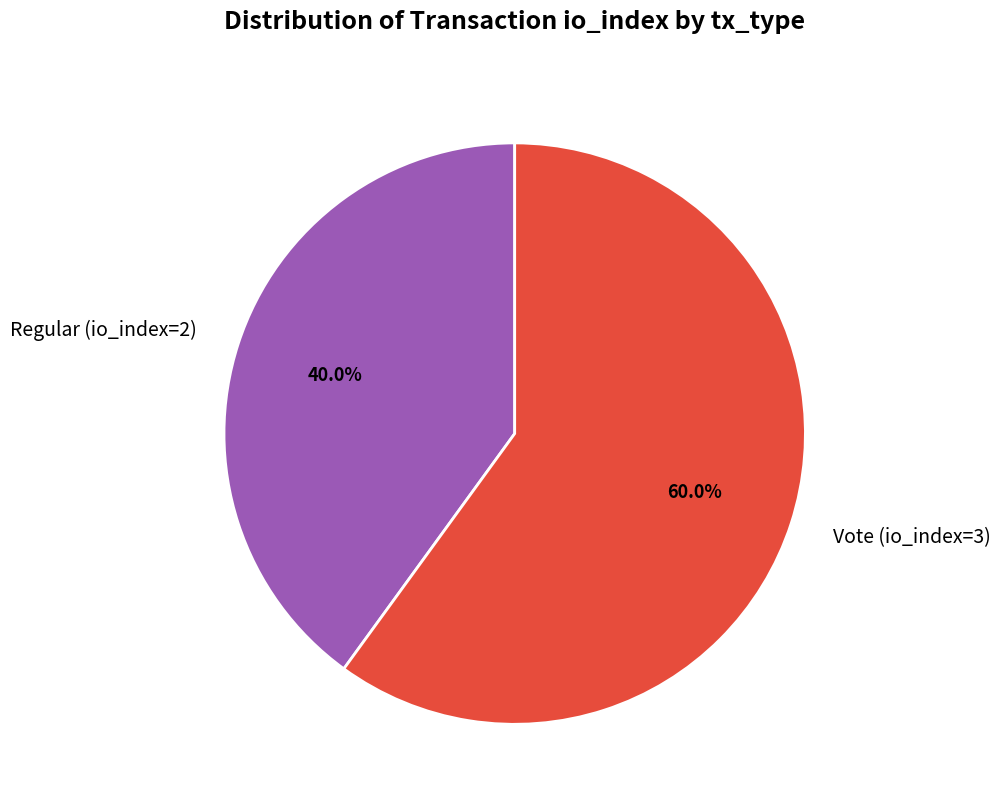

Which category accounts for the majority?

Vote (io_index=3)